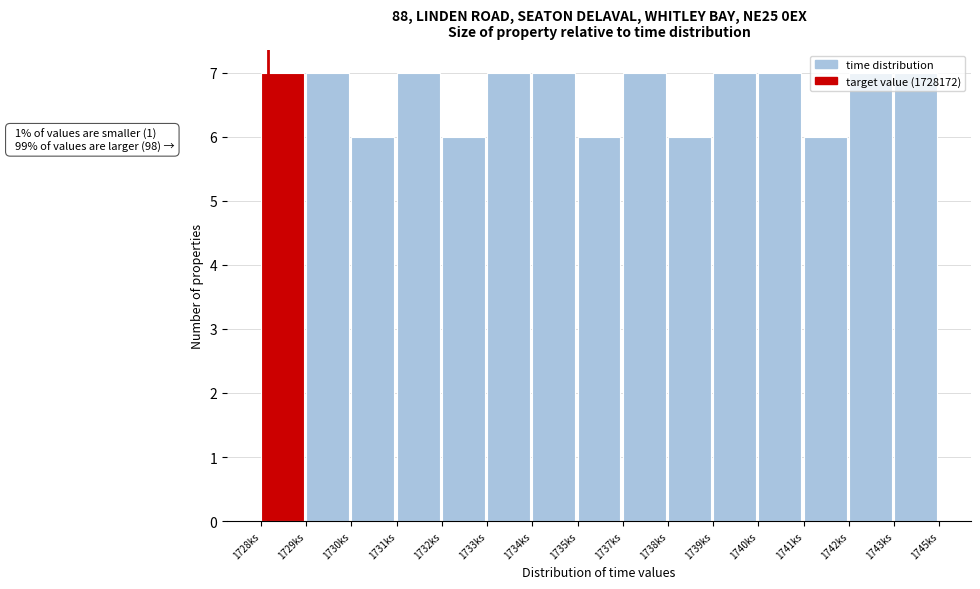

What is the sum of the values at 1740ks and 1732ks?

13